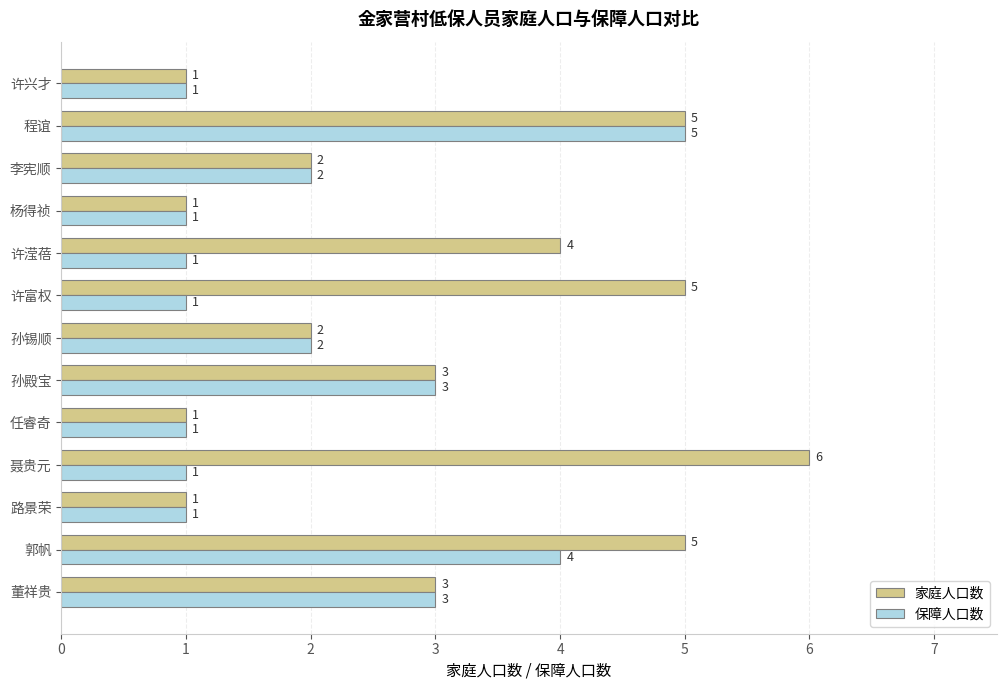

At which category is the sum across all series the highest?

程谊